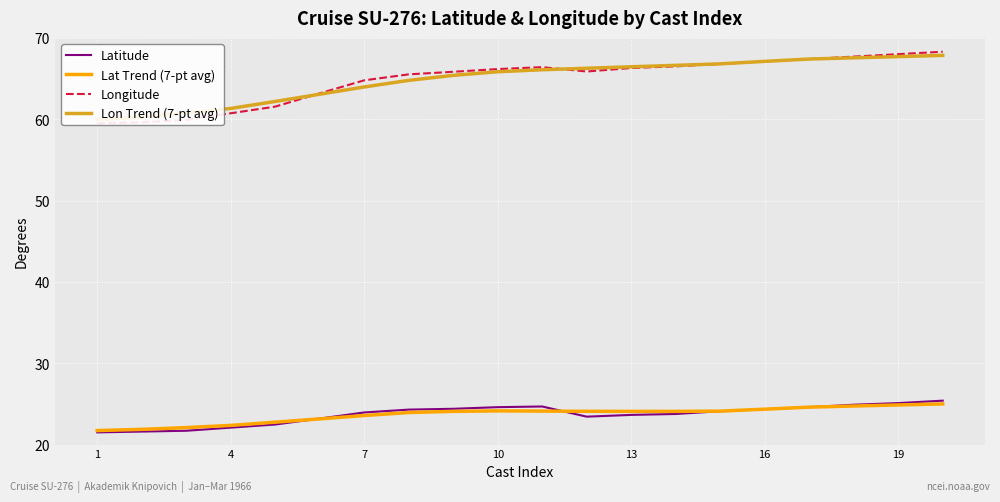

How many interior local valleys does the Latitude series have?

1